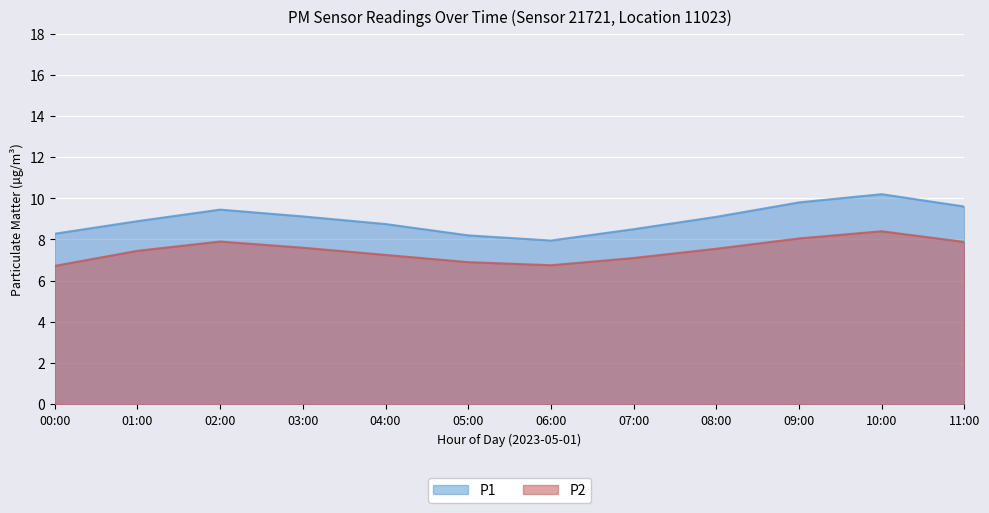

What are all the series names shown in the legend?

P1, P2